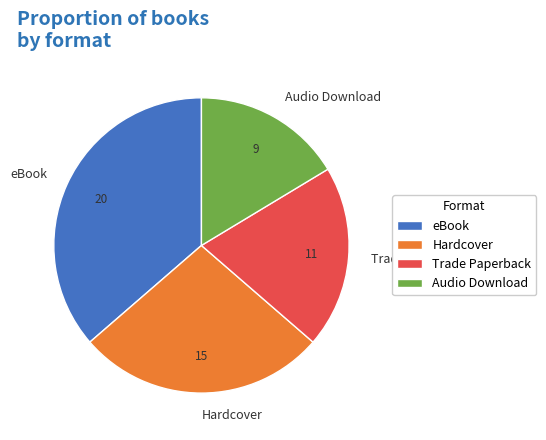

What is the largest slice in the pie chart?

eBook